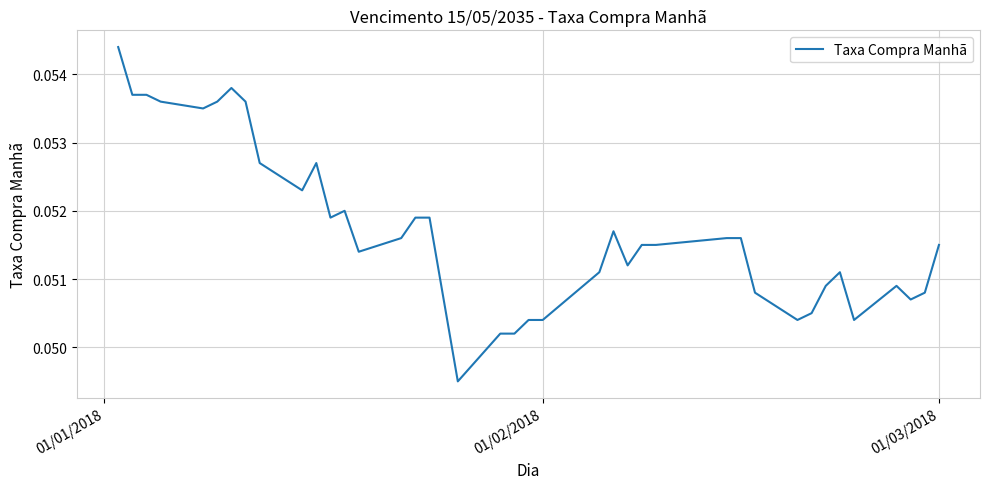

Is this an area chart (filled region under the line)?

No